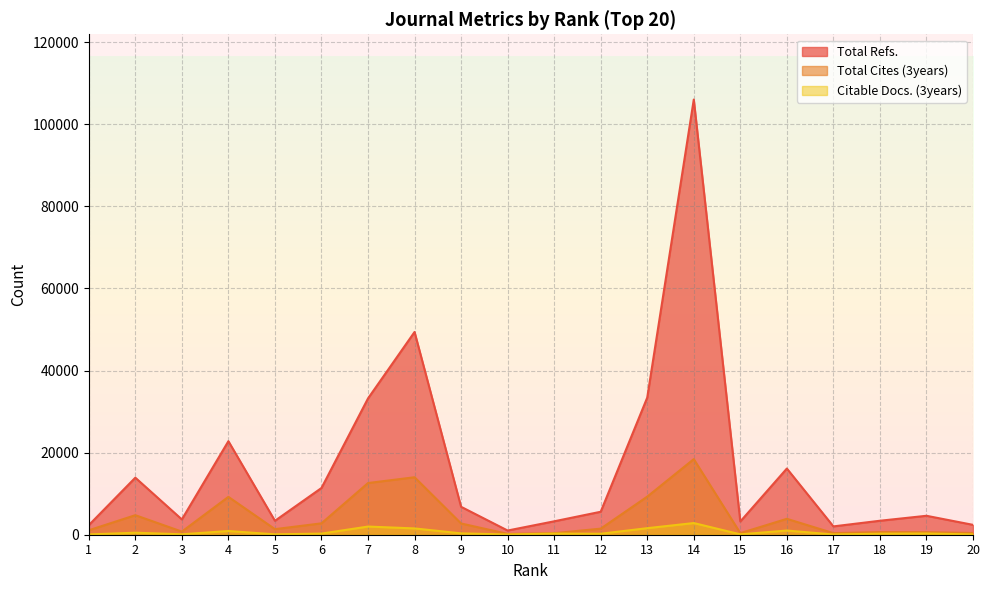

True or false: Citable Docs. (3years) has more than 2 points higher than both neighbors.

True